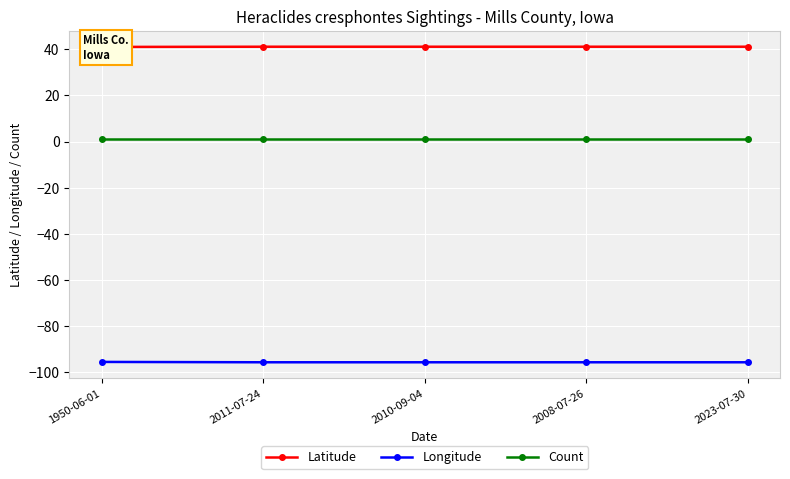

What position from the right is 1950-06-01?

5